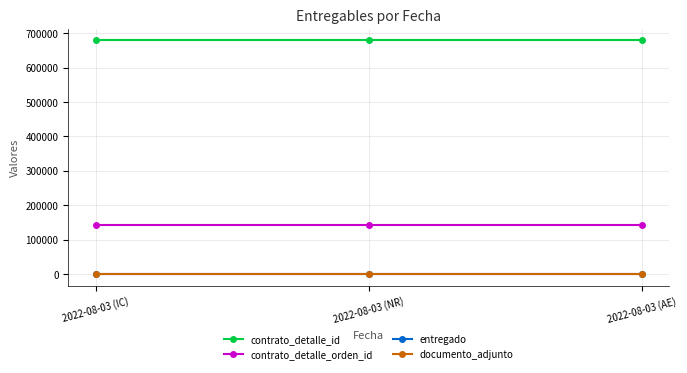

Does the chart have visible grid lines?

Yes